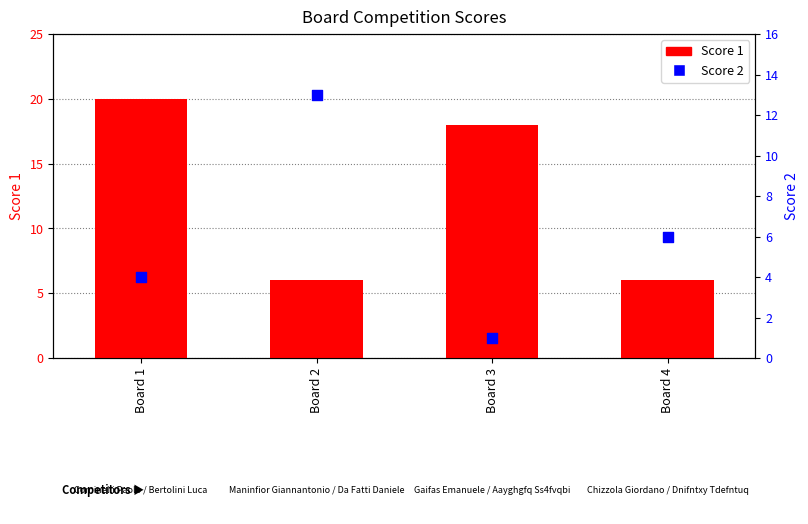

Which series reaches the maximum Y coordinate?

Score 1